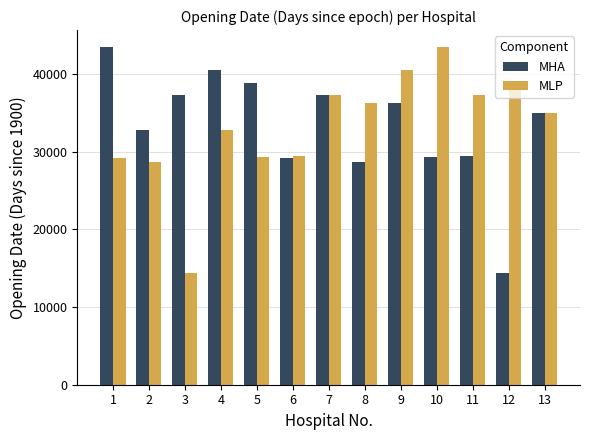

Is the value of MLP at 7 greater than the value of MHA at 12?

Yes